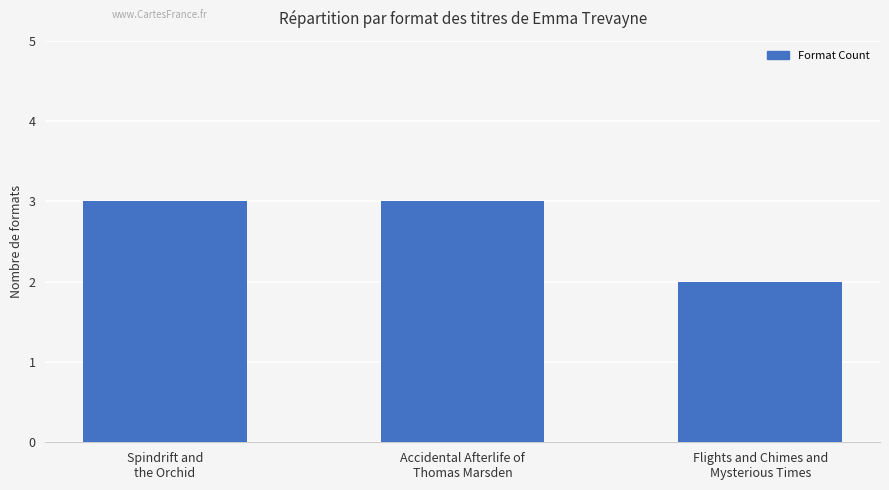

What is the change in value from Spindrift and
the Orchid to Flights and Chimes and
Mysterious Times?

-1